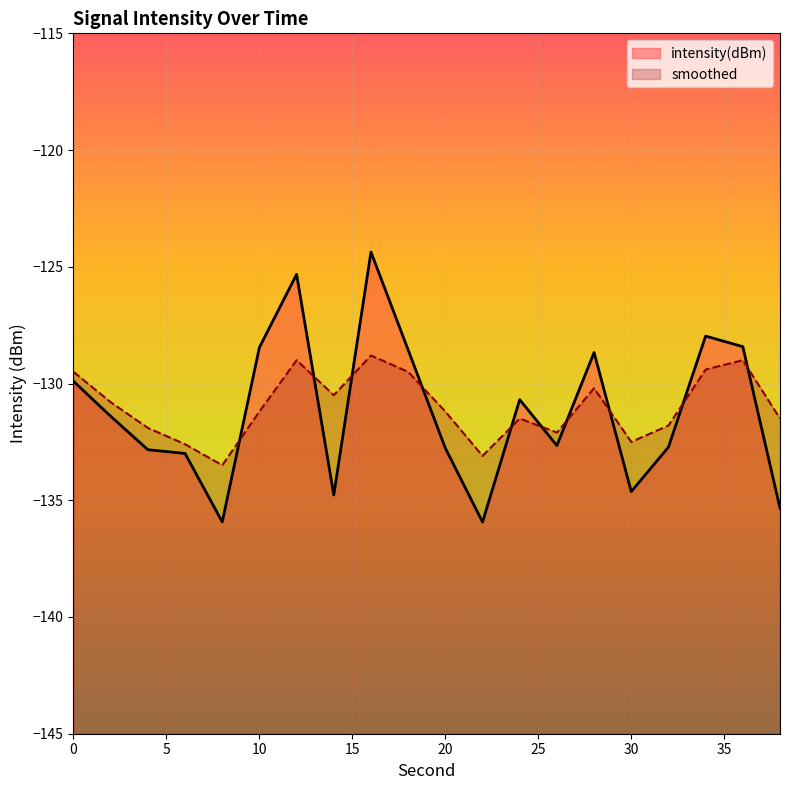

What is the difference between the highest and lowest values at 14?

4.3